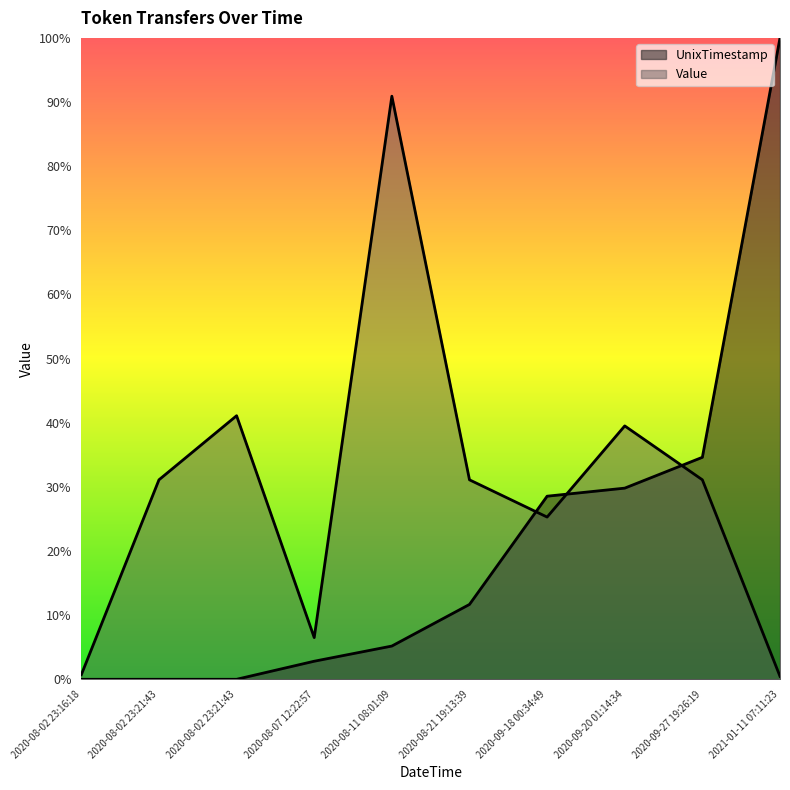

Reading left to right, list all the values displayed in this chart.

UnixTimestamp: 2020-08-02 23:16:18=0.0	2020-08-02 23:21:43=0.0	2020-08-02 23:21:43=0.0	2020-08-07 12:22:57=0.0	2020-08-11 08:01:09=0.1	2020-08-21 19:13:39=0.1	2020-09-18 00:34:49=0.3	2020-09-20 01:14:34=0.3	2020-09-27 19:26:19=0.3	2021-01-11 07:11:23=1.0
Value: 2020-08-02 23:16:18=0.0	2020-08-02 23:21:43=0.3	2020-08-02 23:21:43=0.4	2020-08-07 12:22:57=0.1	2020-08-11 08:01:09=0.9	2020-08-21 19:13:39=0.3	2020-09-18 00:34:49=0.3	2020-09-20 01:14:34=0.4	2020-09-27 19:26:19=0.3	2021-01-11 07:11:23=0.0